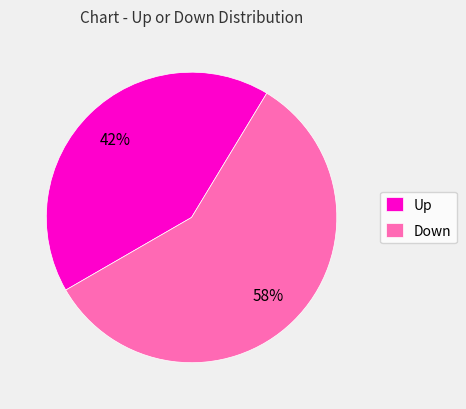

Rank the categories by value from highest to lowest.

Down, Up